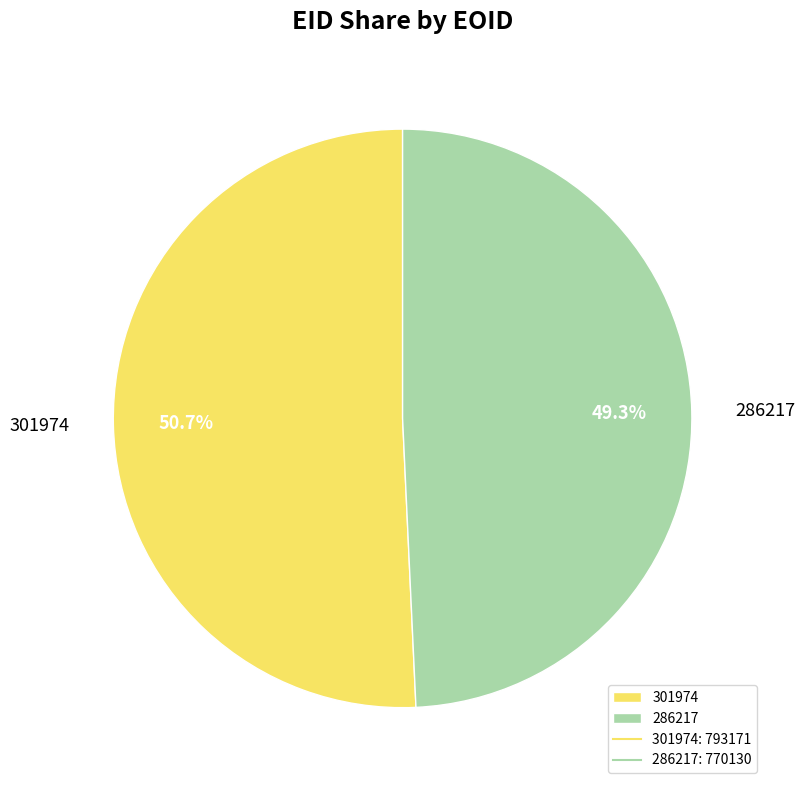

To the nearest percent, what portion does 286217 represent?

49%